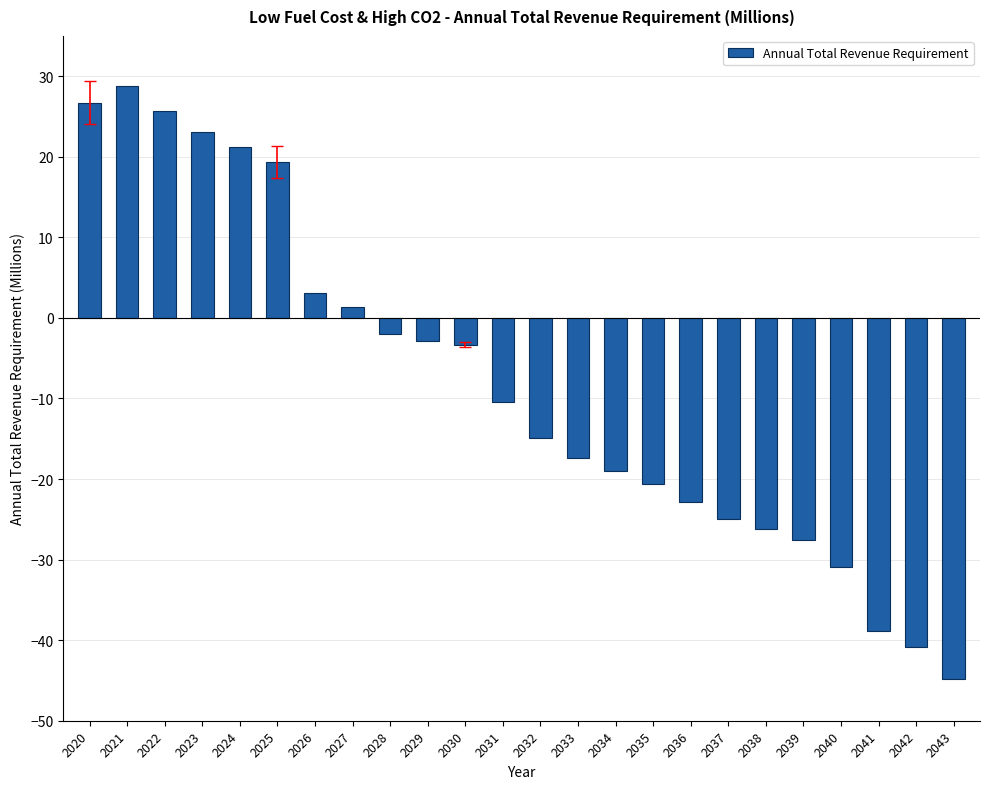

What is the sum of the values at 2024 and 2021?

50.0